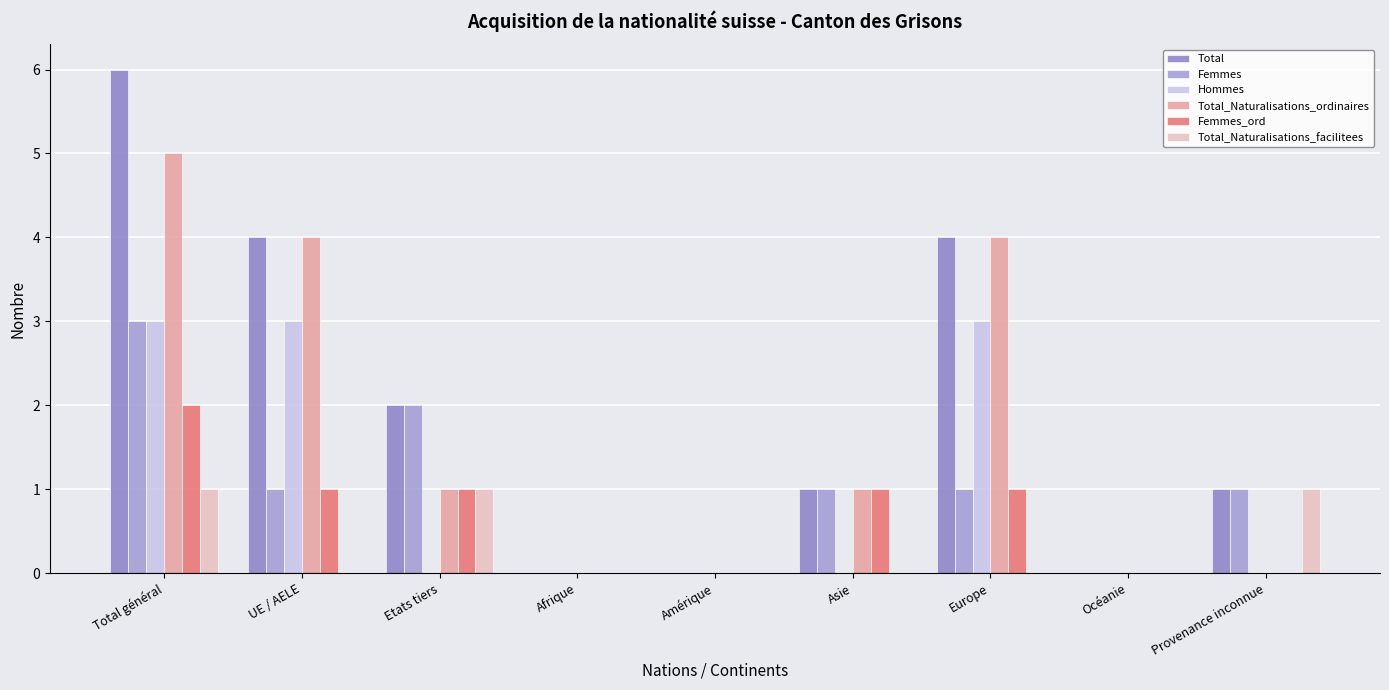

What is the maximum value for Femmes?

3